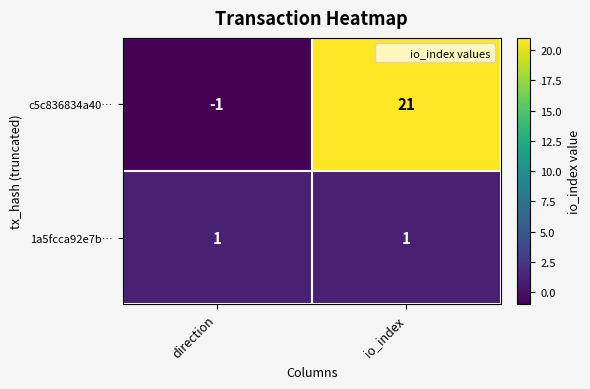

At which label is c5c836834a40… closest to 10?

direction